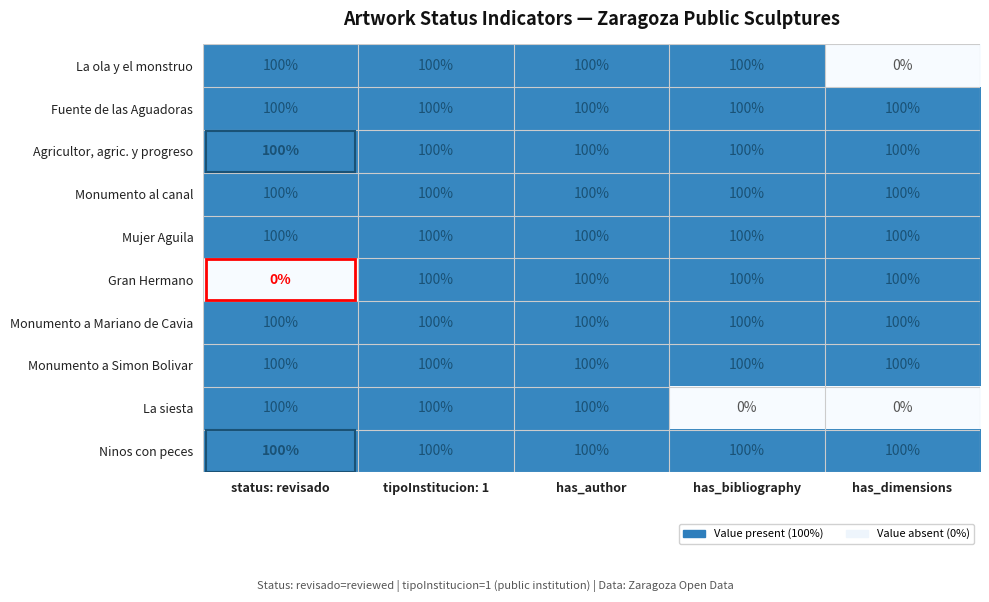

Which series changed the most between has_author and has_bibliography?

La siesta